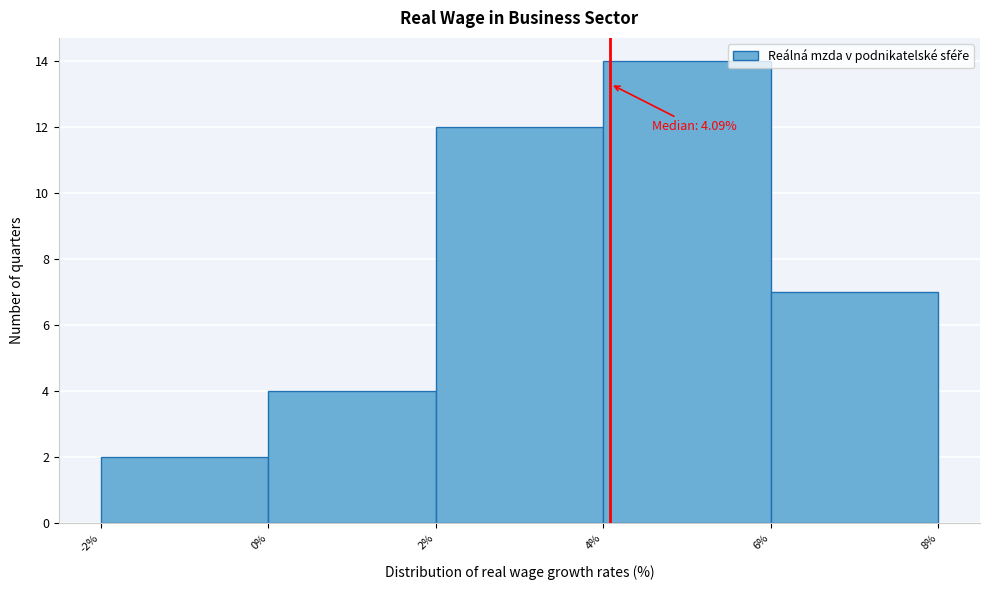

Which range on the x-axis has the tallest bar?

4% to 6%